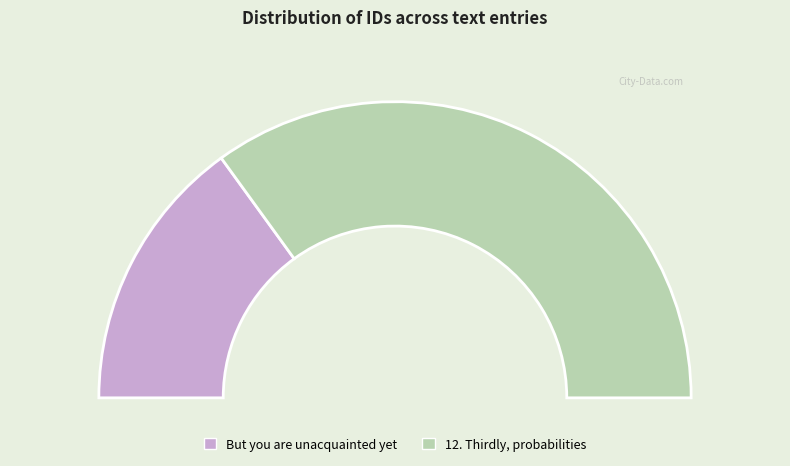

Combined, what portion of the pie is But you are unacquainted yet and 12. Thirdly, probabilities?

100.0%